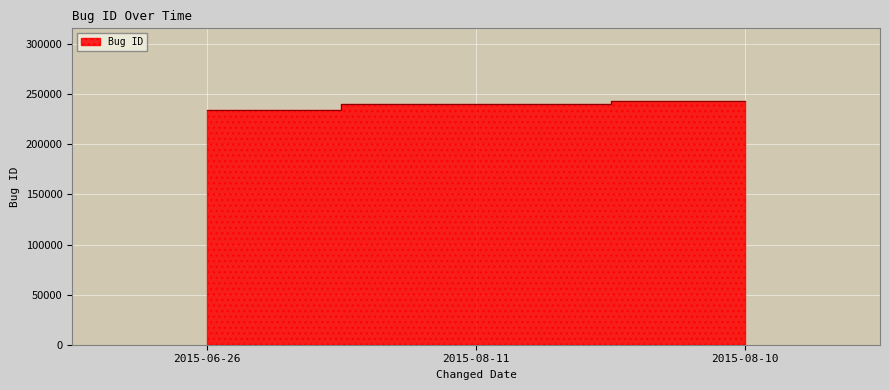

Is it true that the value at 2015-08-11 is 240700?

True